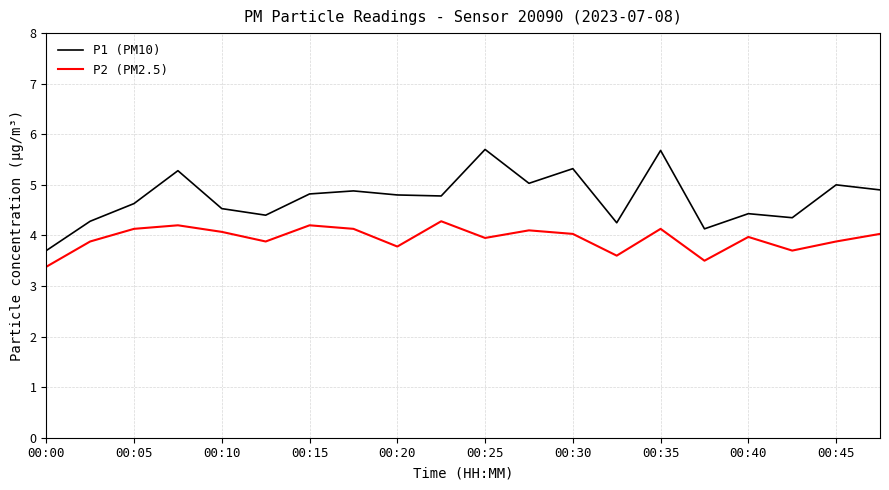

True or false: P2 (PM2.5) and P1 (PM10) cross at least once.

False